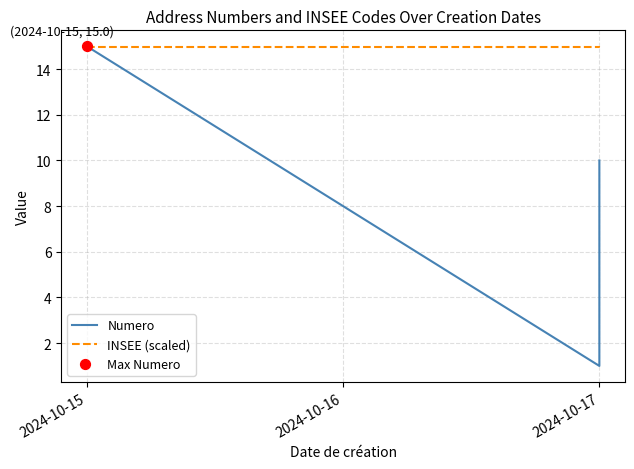

What is the total value across all series at 2024-10-15?

30.0